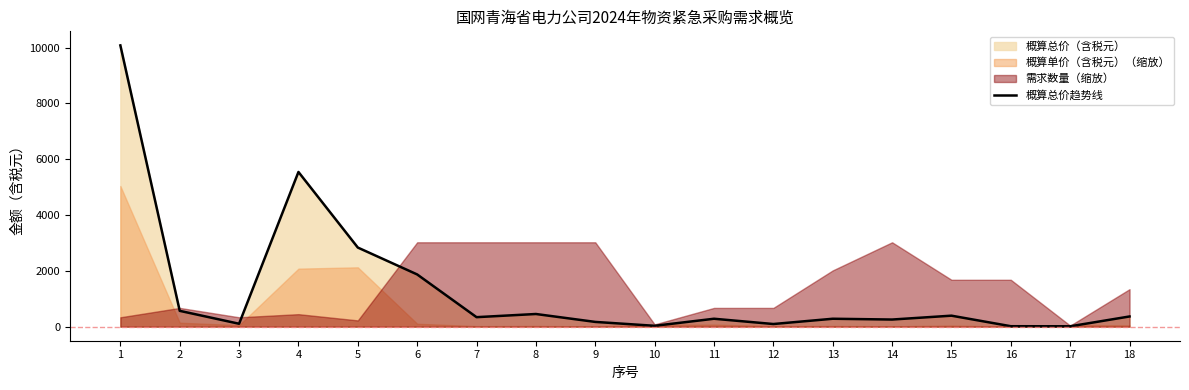

What is the difference between the maximum and minimum values?

10067.0